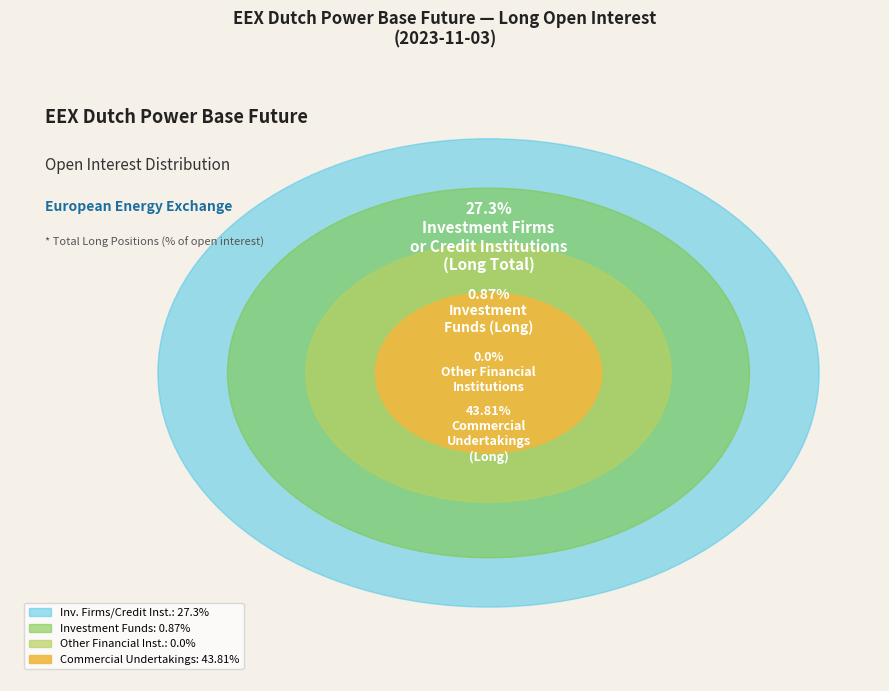

Approximately how many times larger is the value at Investment Firms or credit institutions (Long) compared to Commercial Undertakings (Long)?

0.6